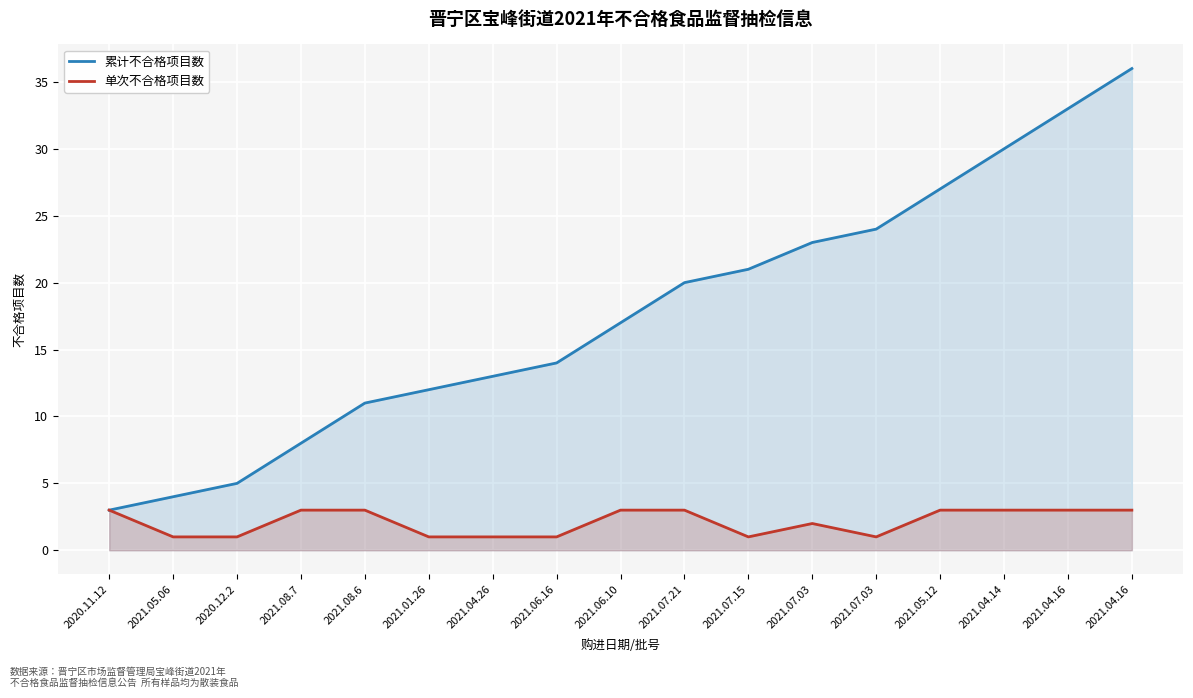

Reading right to left, list all the values displayed in this chart.

累计不合格项目数: 36	33	30	27	24	23	21	20	17	14	13	12	11	8	5	4	3
单次不合格项目数: 3	3	3	3	1	2	1	3	3	1	1	1	3	3	1	1	3